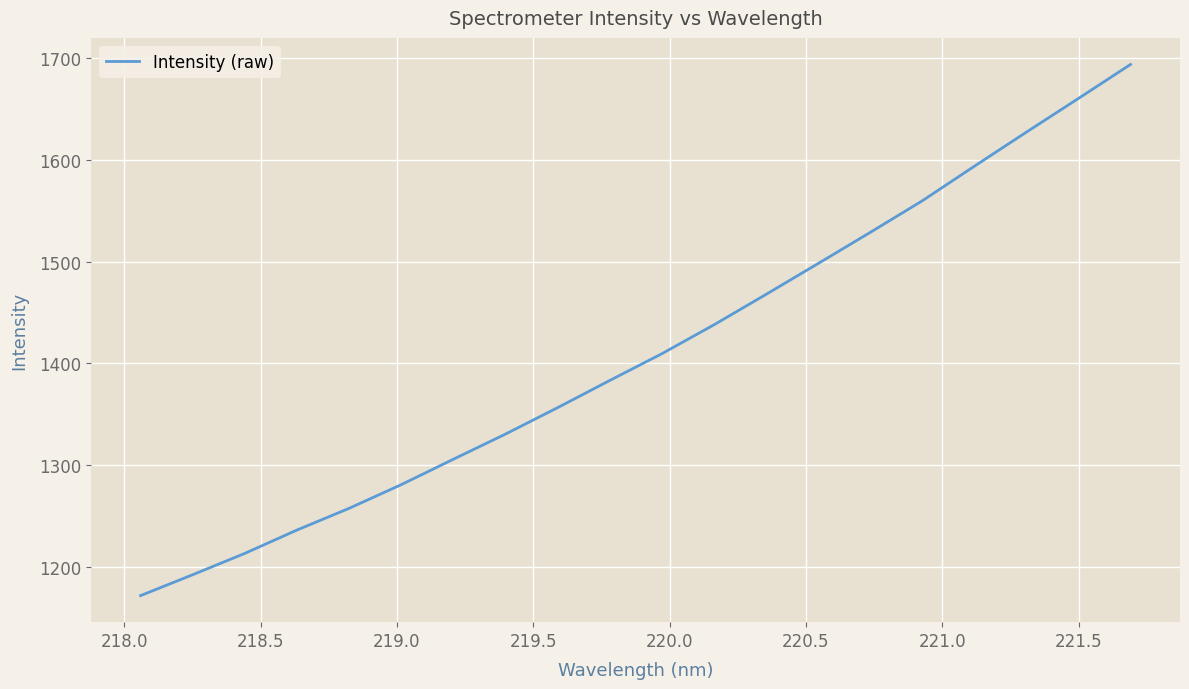

What is the maximum value shown in the chart?

1693.9